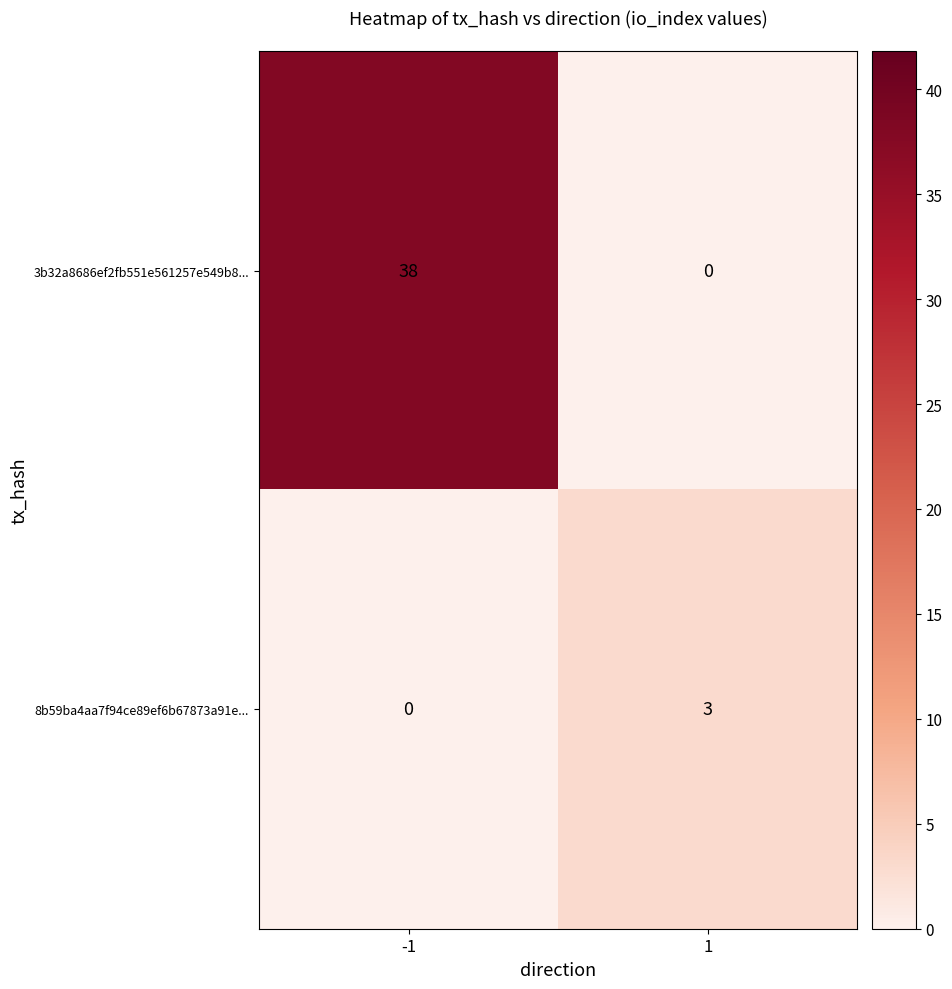

What is the sum of all 8b59ba4aa7f94ce89ef6b67873a91e... values?

3